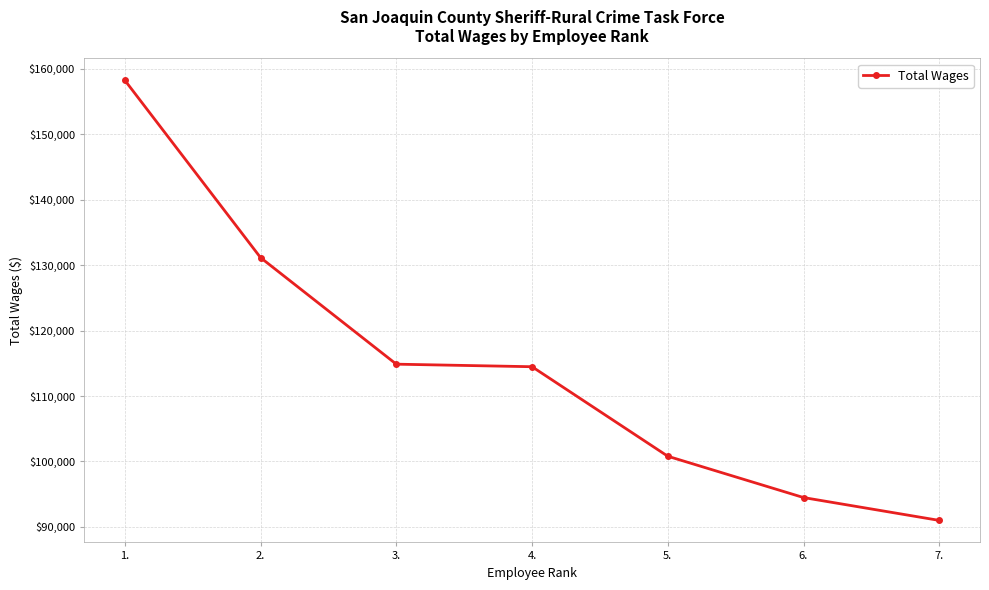

What is the maximum value shown in the chart?

158231